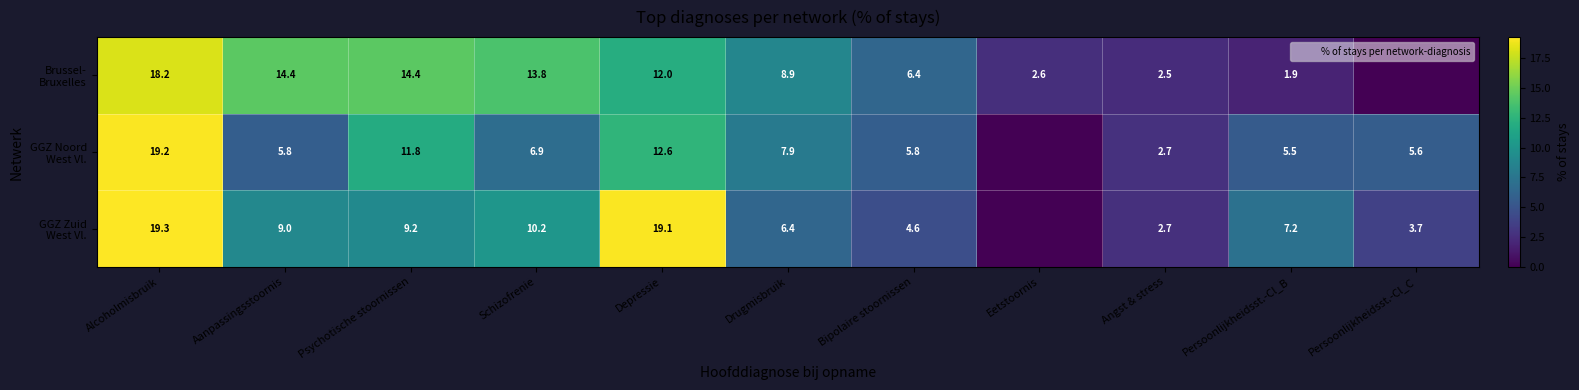

What is the approximate value of GGZ Zuid West Vl. at Psychotische stoornissen?

9.2